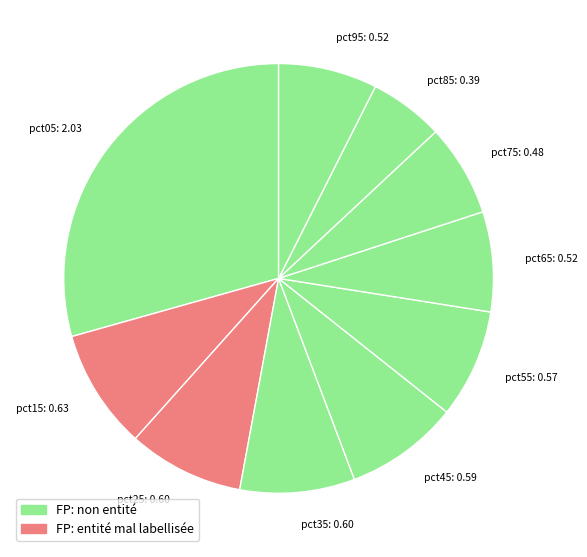

Does any single category account for the majority?

No